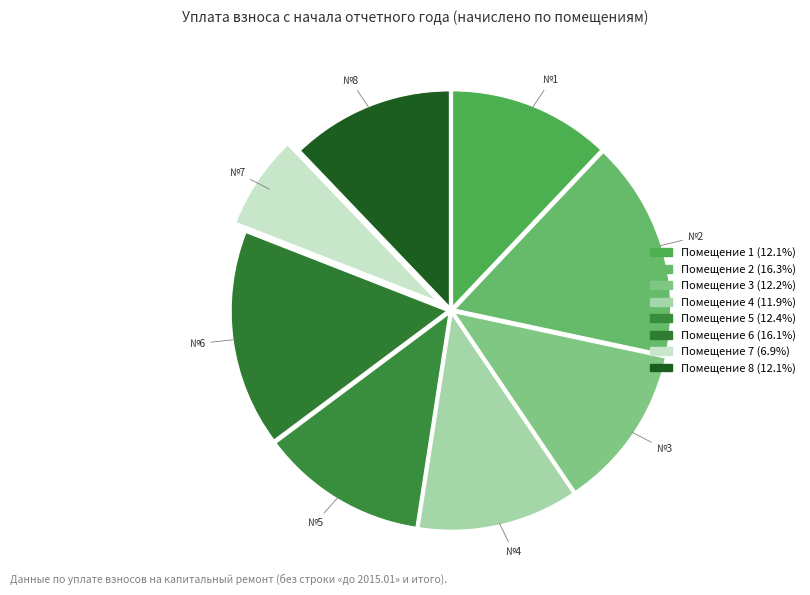

What is the smallest slice in the pie chart?

7